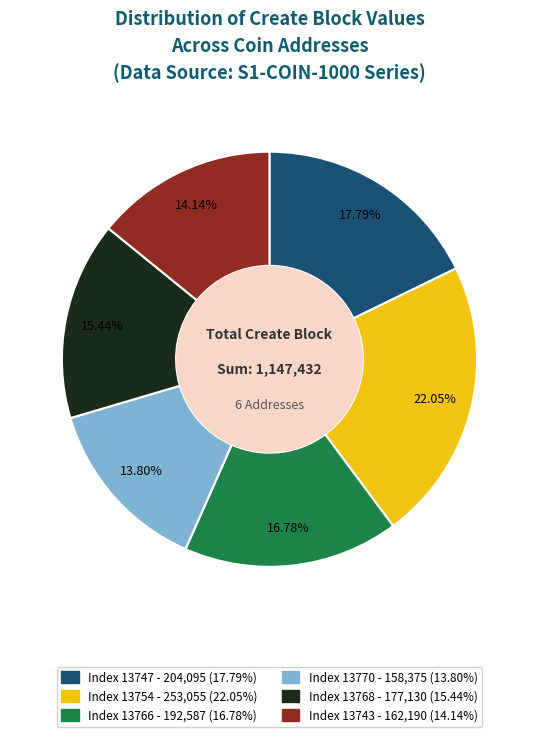

How many segments does this pie chart have?

6